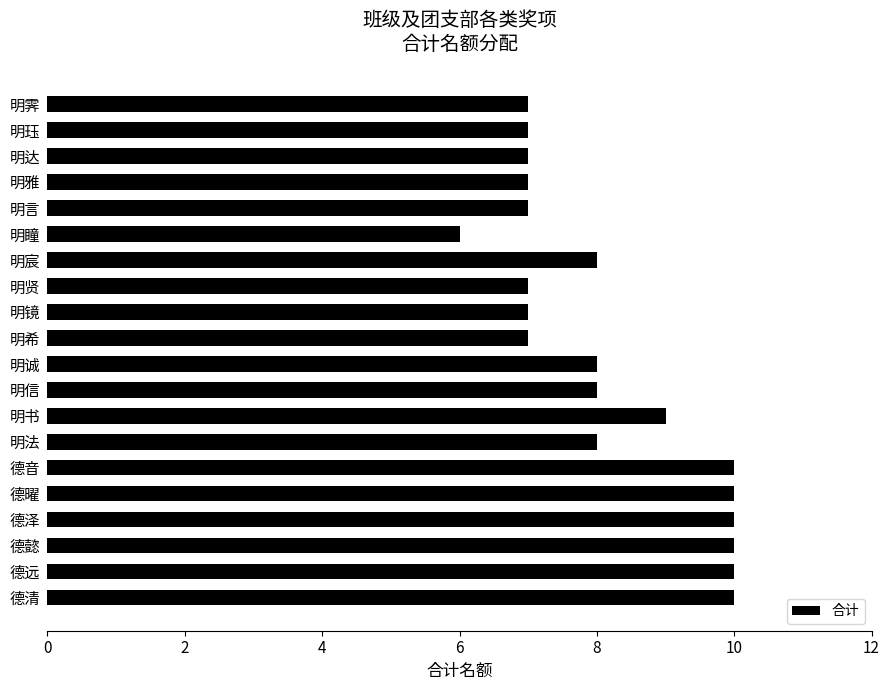

What is the minimum value shown in the chart?

6